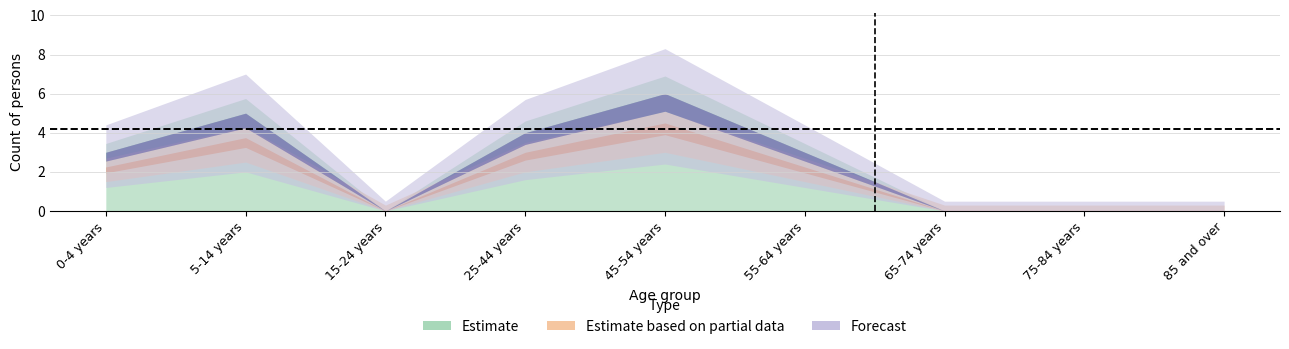

What is the total value across all series at 55-64 years?

6